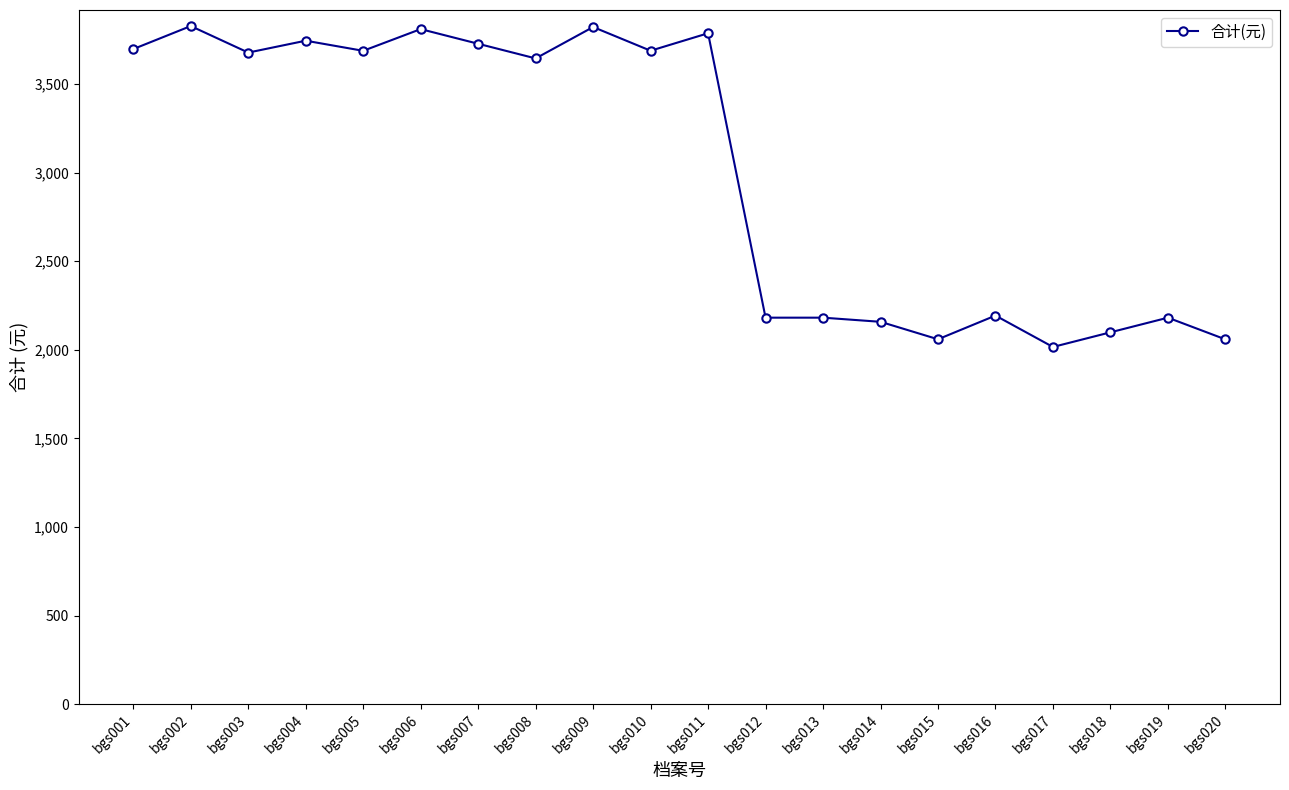

What is the sum of all values?

60250.8